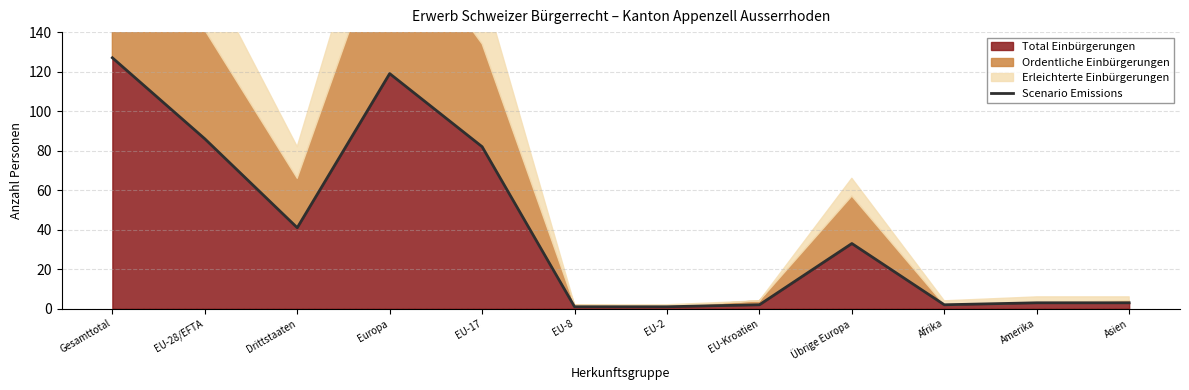

Which category has the highest value across all series?

Gesamttotal